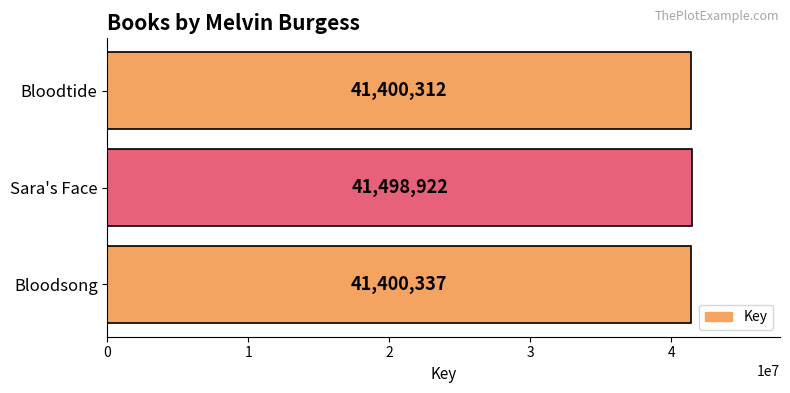

What is the change in value from Bloodsong to Sara's Face?

+98585